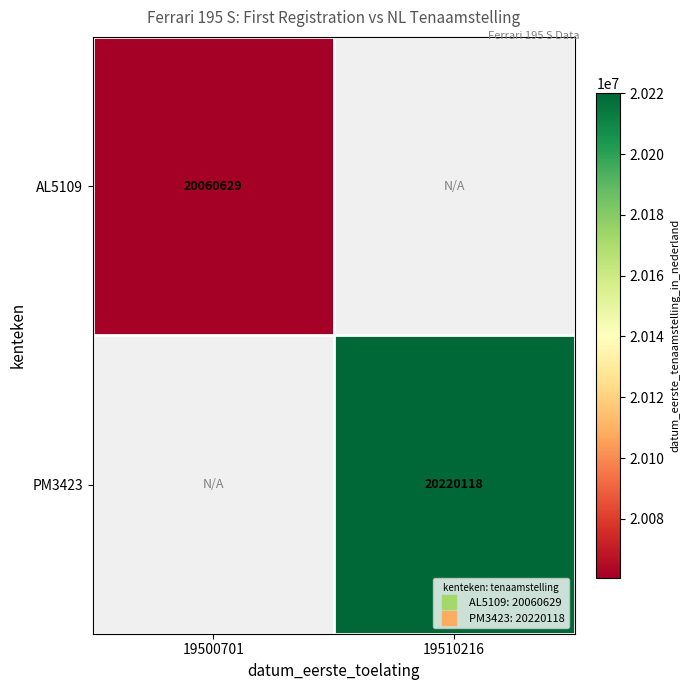

Is the value of AL5109 at 19510216 greater than the value of PM3423 at 19510216?

No